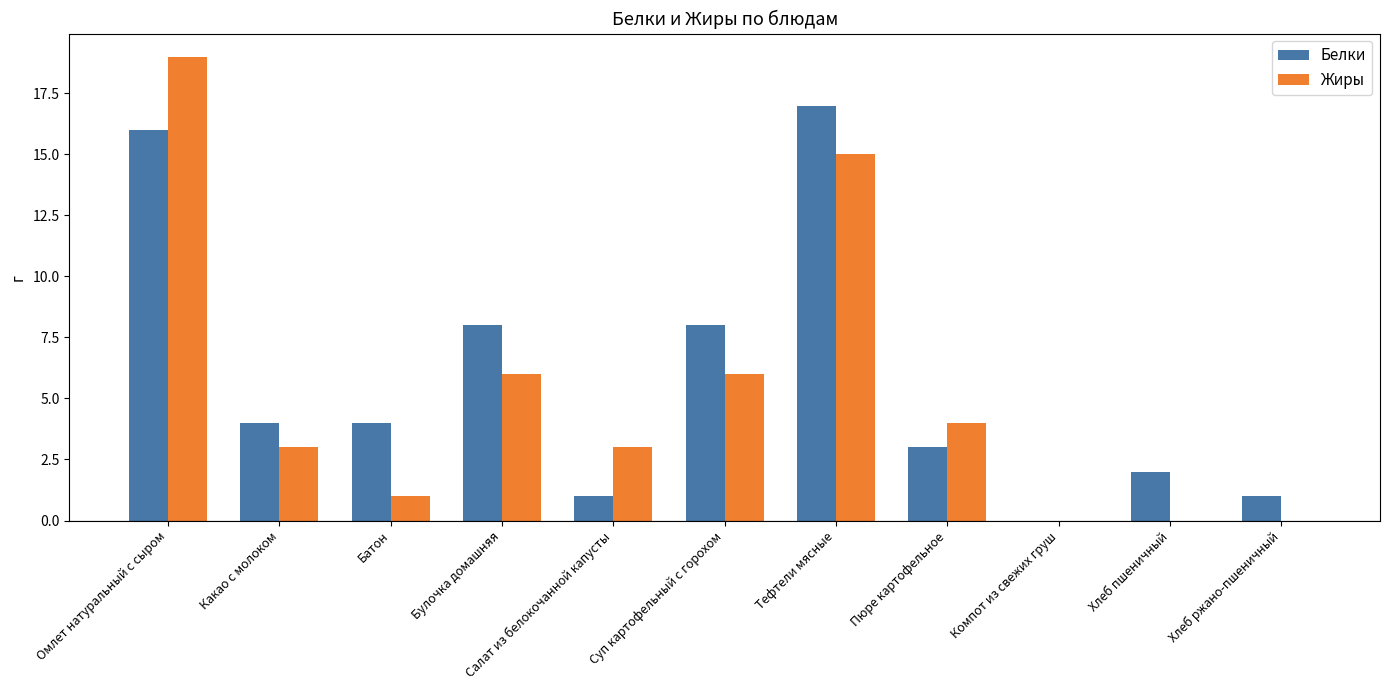

The value of Белки at Булочка домашняя is 14. True or false?

False